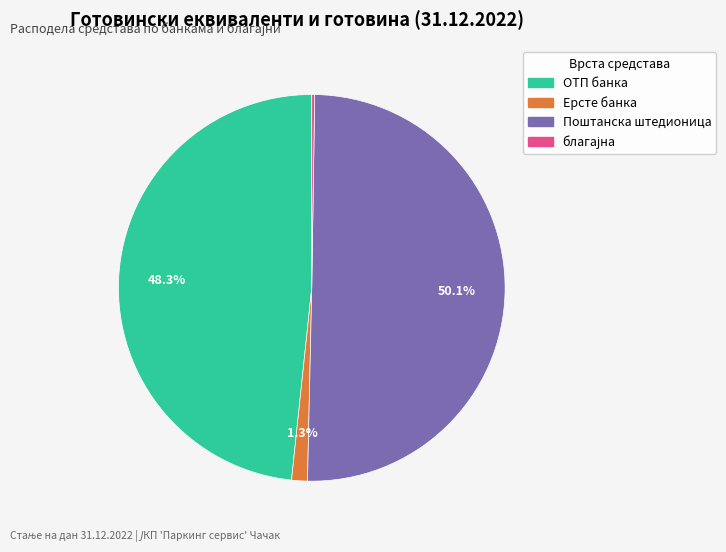

What is the majority slice?

Поштанска штедионица